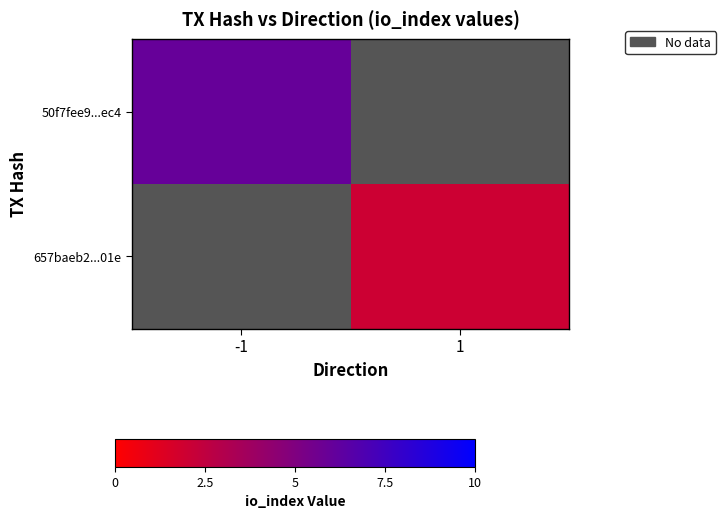

At how many categories does at least one series exceed 25?

1